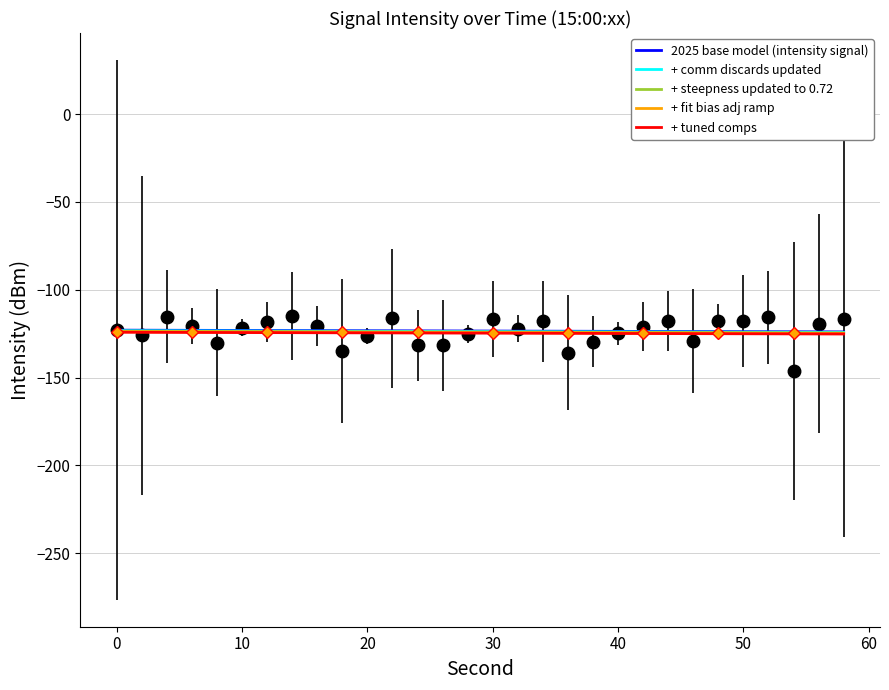

Which series has the widest spread of values?

2025 base model (intensity signal)